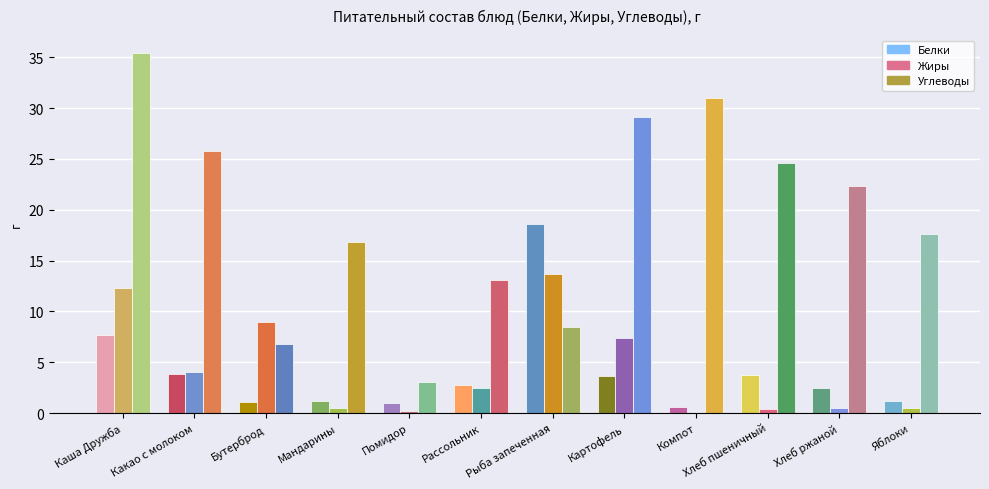

Which series has the largest total across all categories?

Углеводы